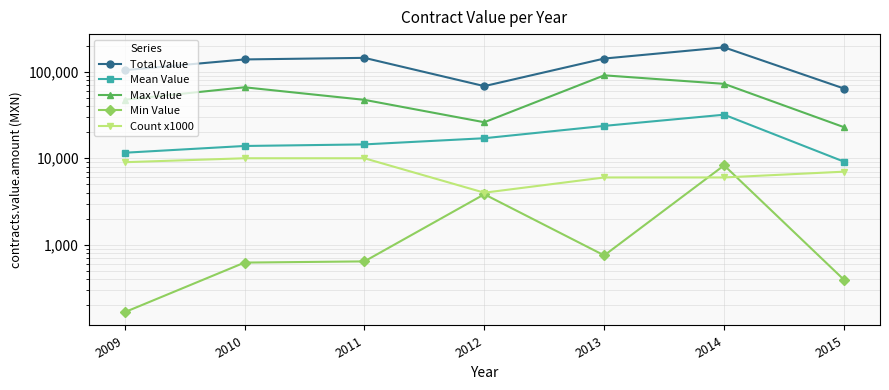

Reading left to right, transcribe all the data shown in this chart.

Total Value: 104225.4	138643.5	144585.8	68152.3	141966.4	191208.0	63930.7
Mean Value: 11580.6	13864.3	14458.6	17038.1	23661.1	31868.0	9133.0
Max Value: 47519.8	66081.2	47306.7	26063.8	90825.5	72418.2	22850.6
Min Value: 166.3	622.9	643.1	3836.3	754.0	8278.9	393.9
Count x1000: 9000.0	10000.0	10000.0	4000.0	6000.0	6000.0	7000.0